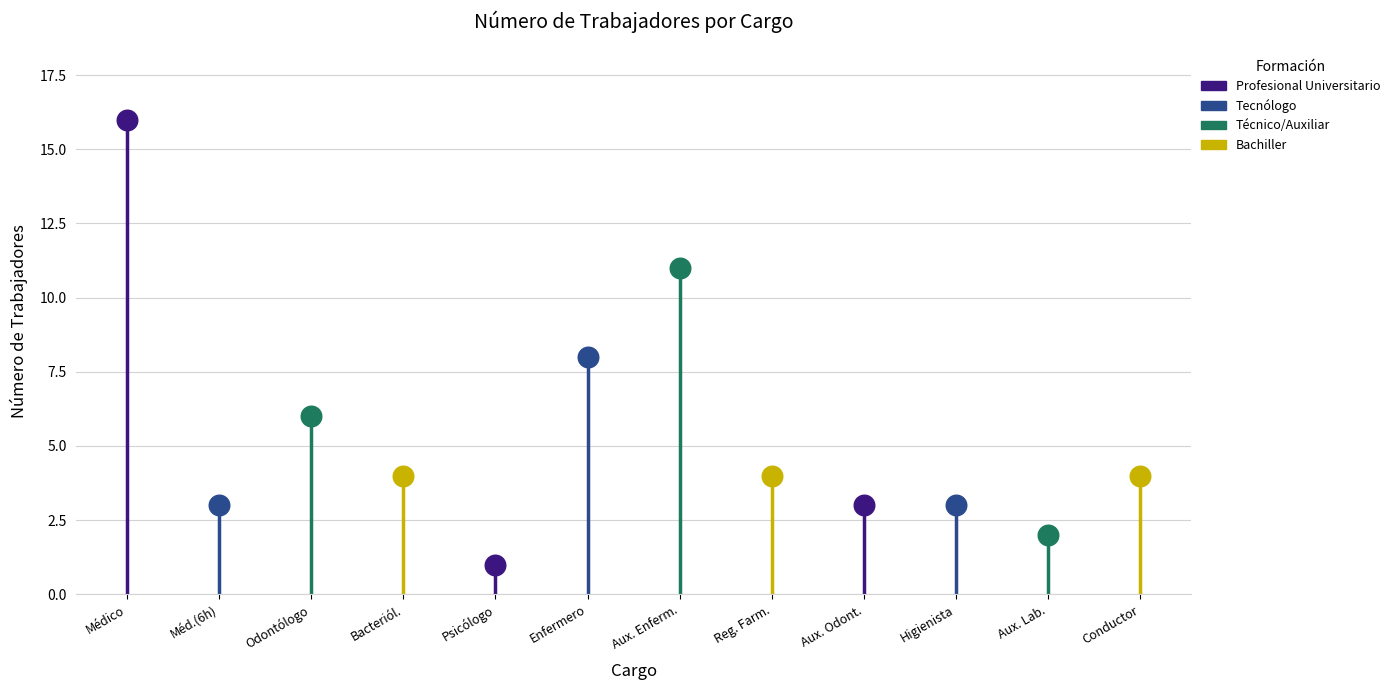

What is the change in value from Médico (6 horas) to Enfermero?

+5